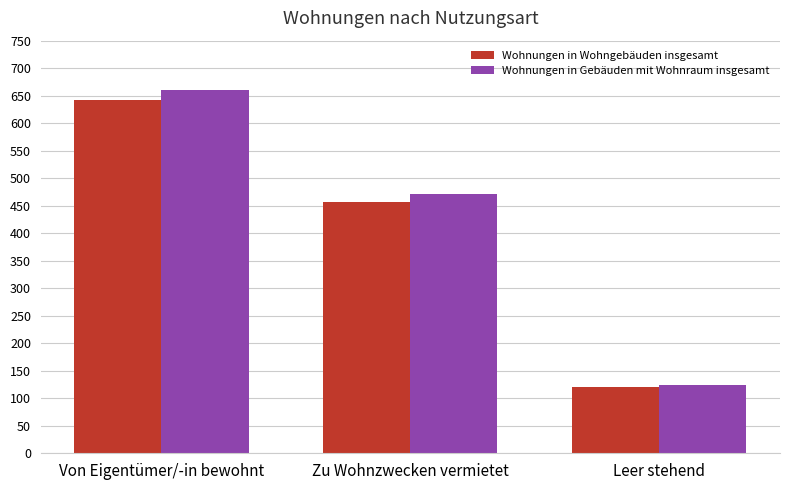

The value of Wohnungen in Wohngebäuden insgesamt at Leer stehend is 68. True or false?

False